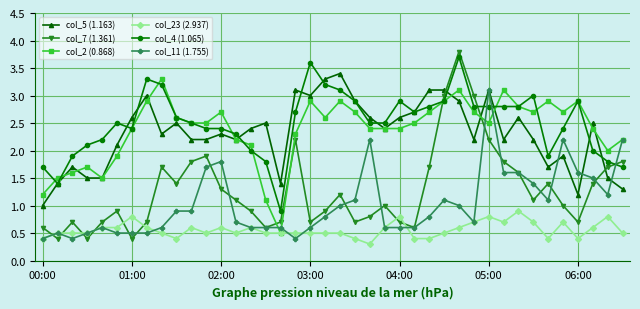

True or false: col_2 (0.868) has more than 1 points higher than both neighbors.

True